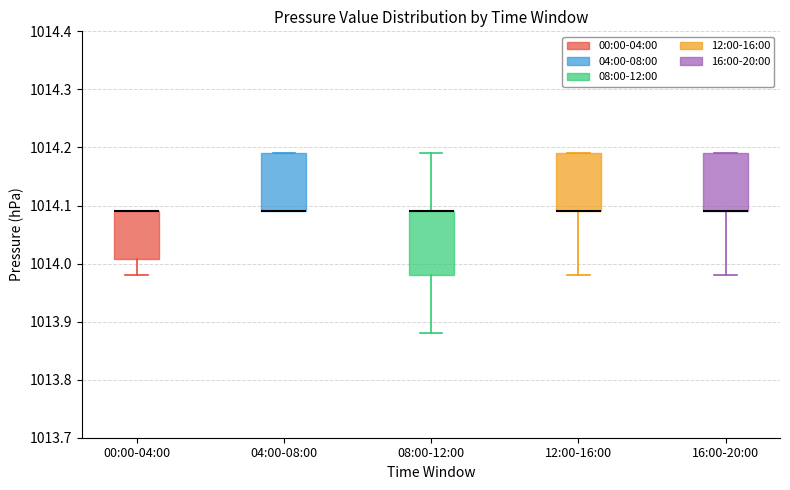

Reading left to right, read every box against the y-axis: the position of its median line, the range the box covers, and the ends of its whiskers. The values are not printed on the chart, so give them approximately, as read against the axis.

00:00-04:00: median 1014.09 (drawn on the box's upper edge), box 1014.01 to 1014.09, whiskers 1013.98 to 1014.09
04:00-08:00: median 1014.09 (drawn on the box's lower edge), box 1014.09 to 1014.19, whiskers 1014.09 to 1014.19
08:00-12:00: median 1014.09 (drawn on the box's upper edge), box 1013.98 to 1014.09, whiskers 1013.88 to 1014.19
12:00-16:00: median 1014.09 (drawn on the box's lower edge), box 1014.09 to 1014.19, whiskers 1013.98 to 1014.19
16:00-20:00: median 1014.09 (drawn on the box's lower edge), box 1014.09 to 1014.19, whiskers 1013.98 to 1014.19